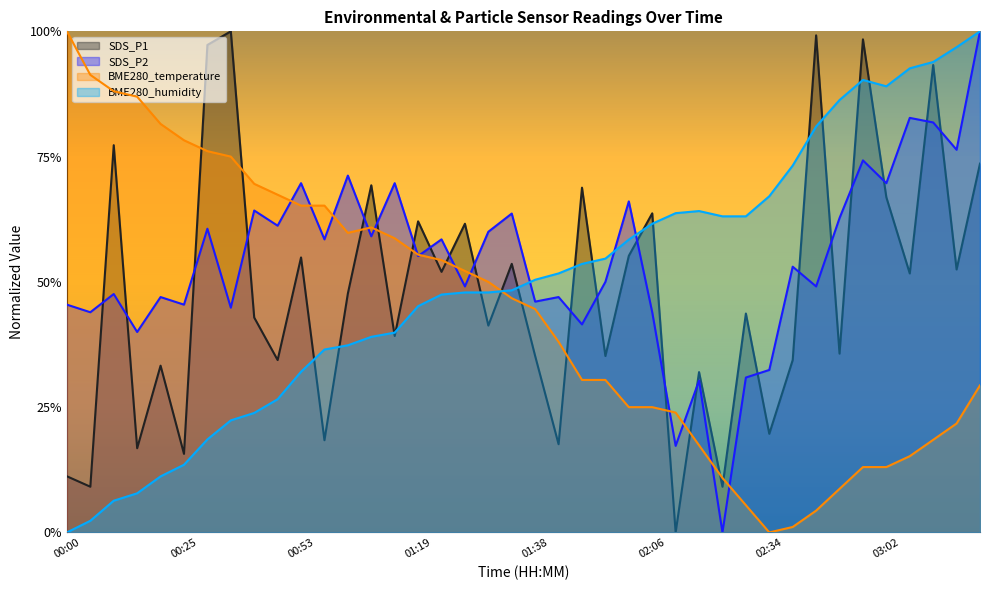

List the series in order of their peak value, lowest first.

SDS_P1, SDS_P2, BME280_temperature, BME280_humidity